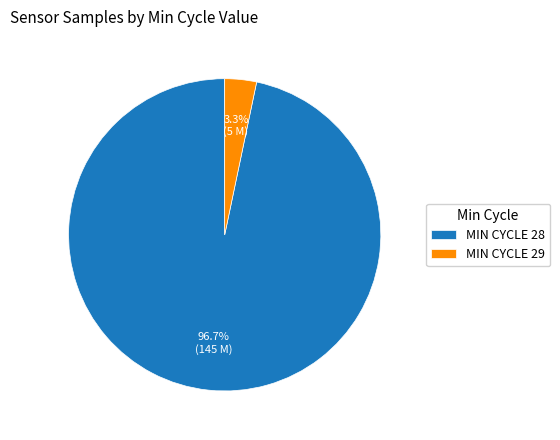

Which category has the smallest portion of the pie?

MIN CYCLE 29